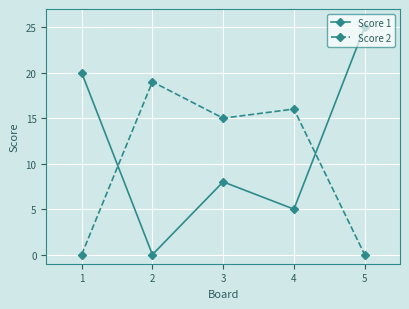

List the labels in order of Score 1 value, largest first.

5, 1, 3, 4, 2